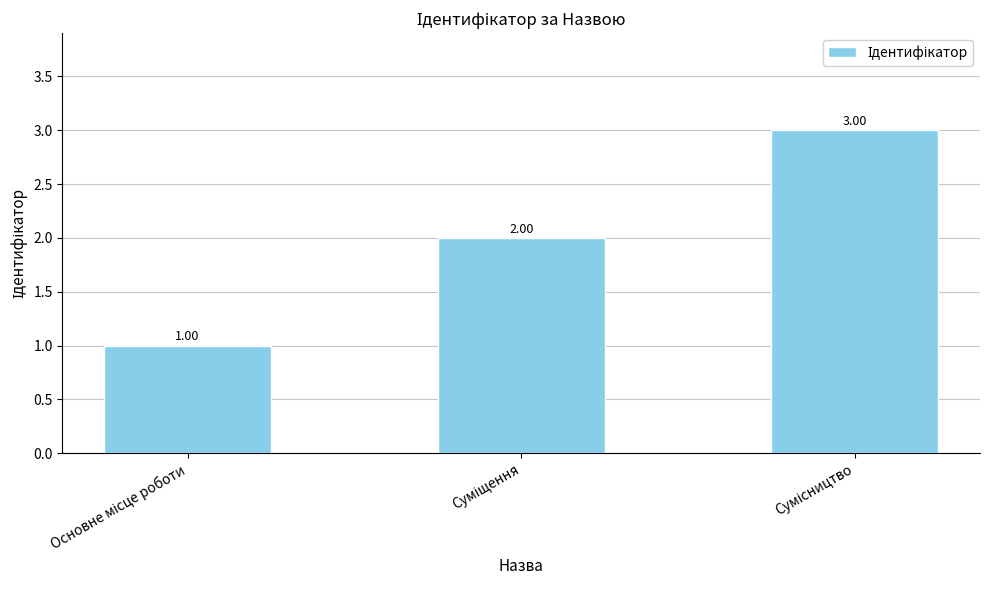

What is the sum of all values?

6